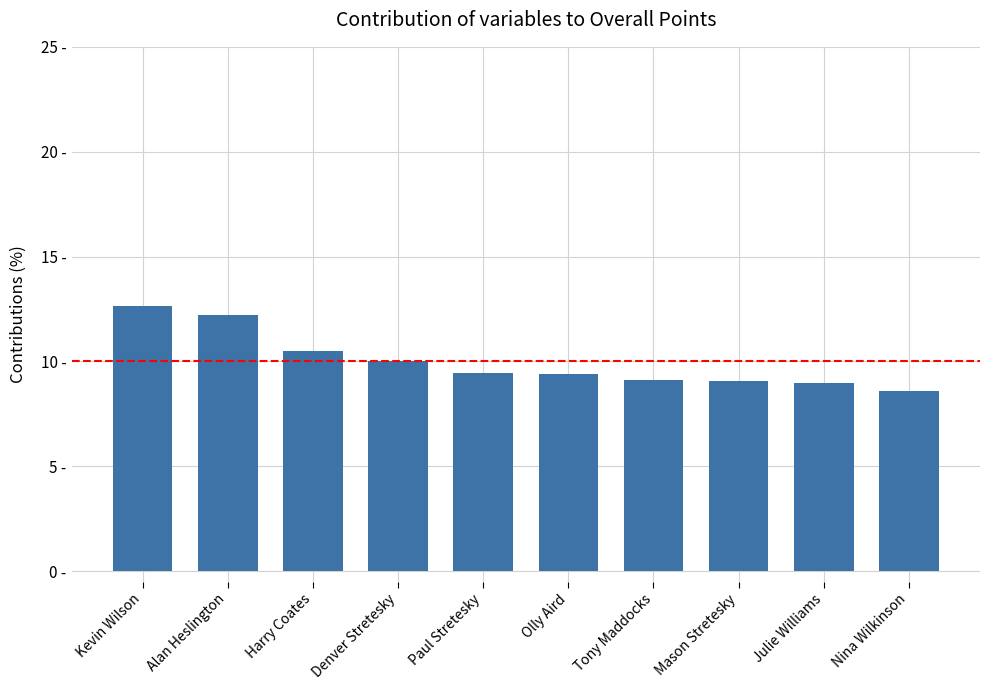

How many data points are less than 9?

2